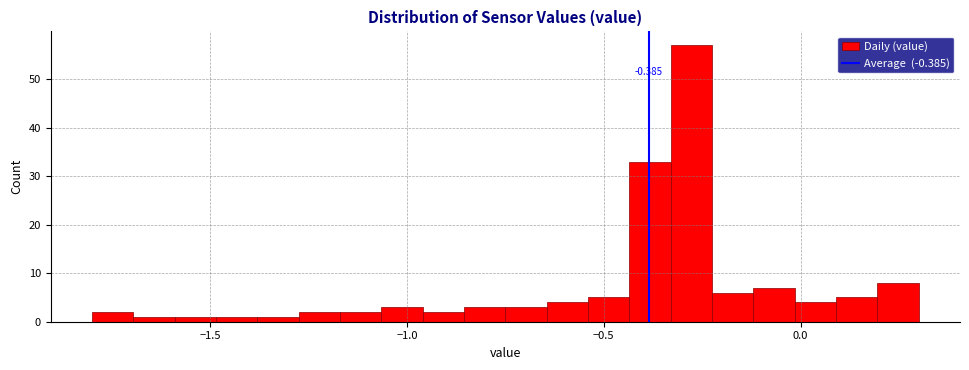

Read against the x-axis, roughly where is the centre of the tallest bar?

-0.30